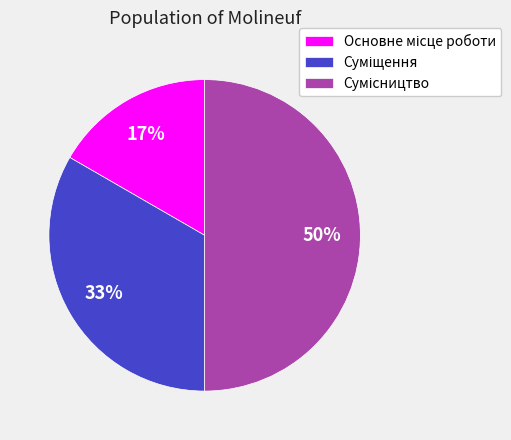

To the nearest percent, what is the average slice percentage?

33%